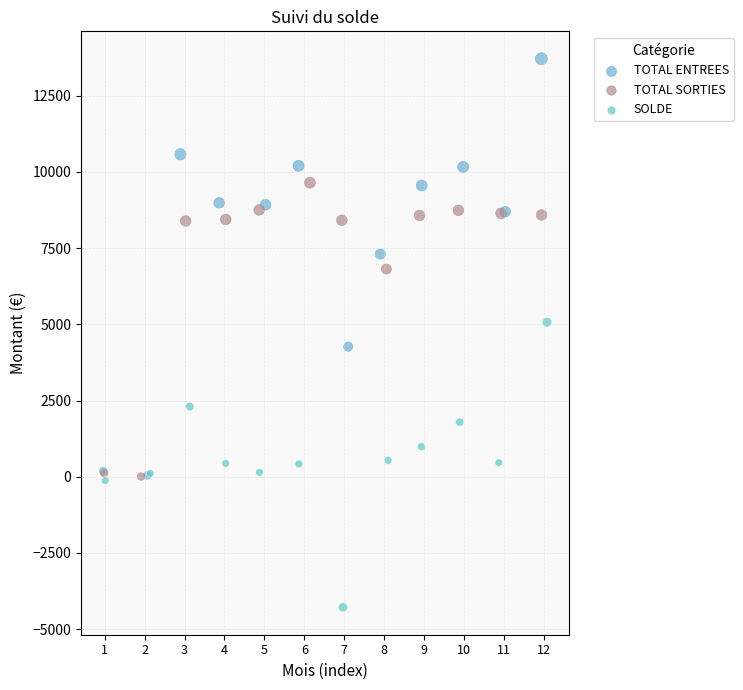

Which series has the largest Y range (max minus min)?

TOTAL ENTREES